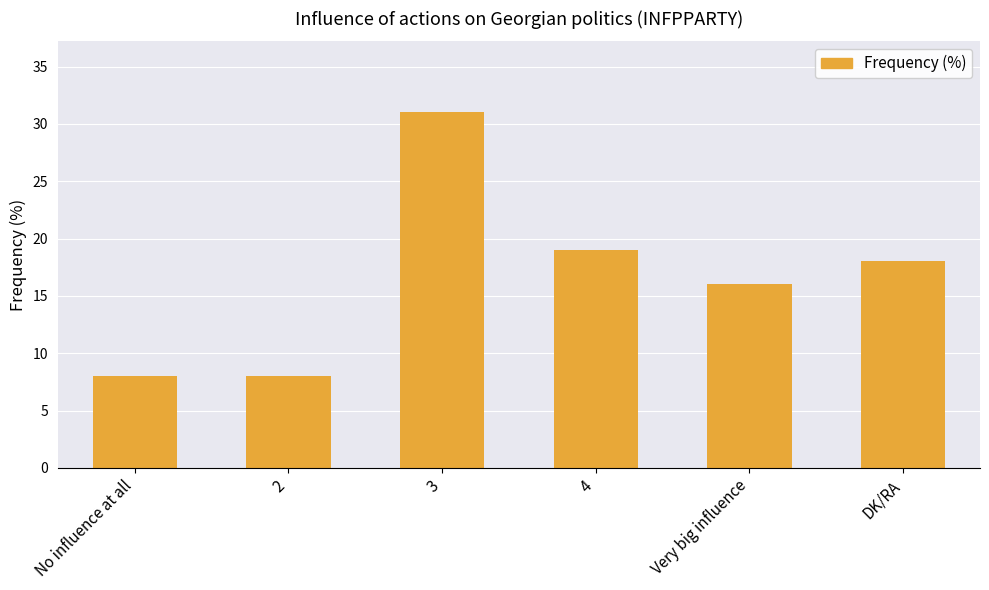

How many bars are there in total?

6